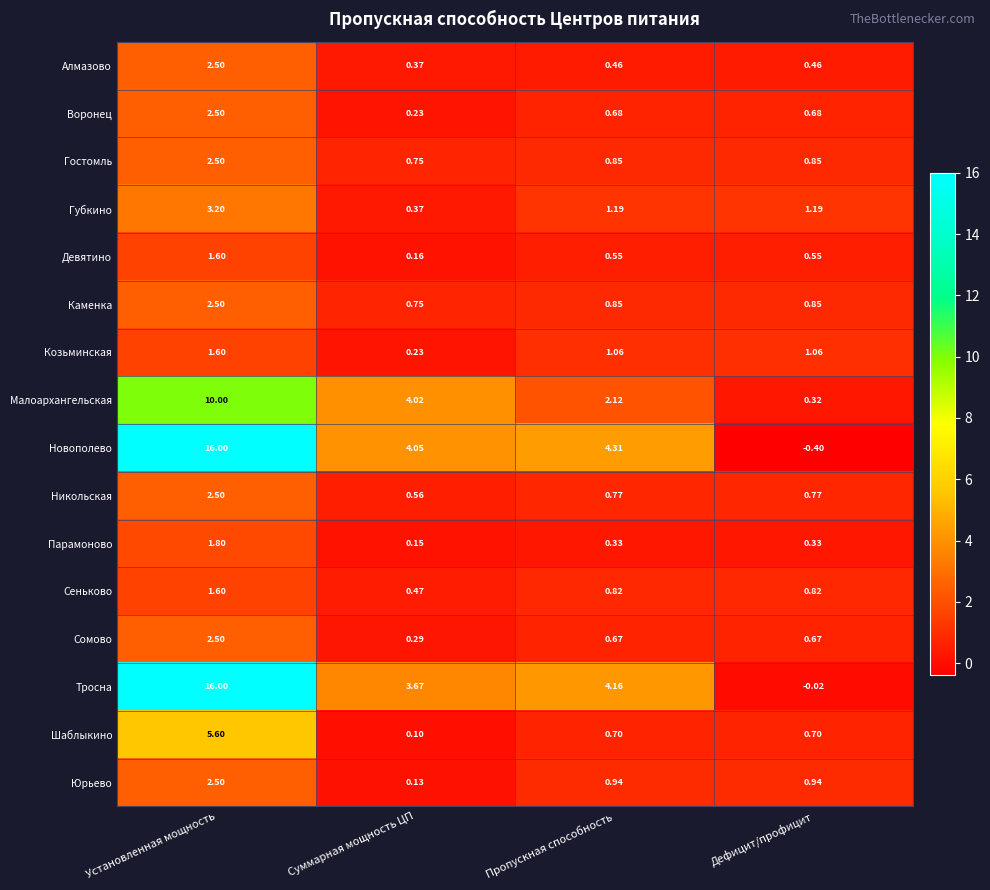

Which series has the widest spread of values?

Новополево